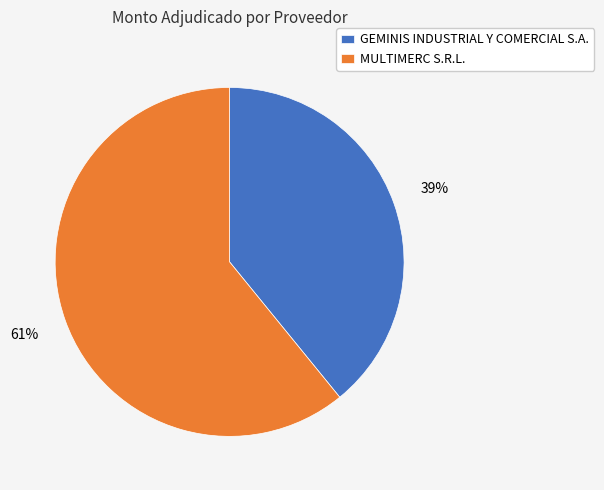

To the nearest percent, what is the difference between the GEMINIS INDUSTRIAL Y COMERCIAL S.A. and MULTIMERC S.R.L. slice percentages?

22%